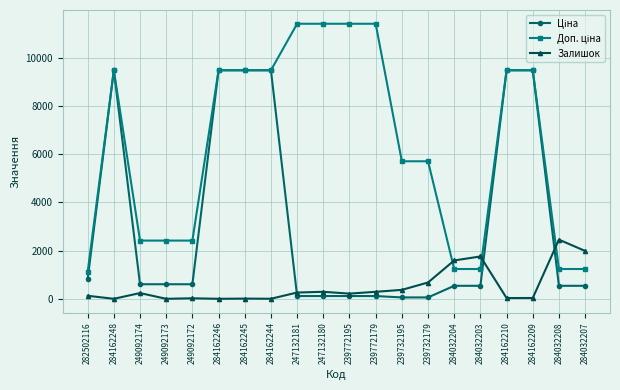

Does the chart have visible grid lines?

Yes